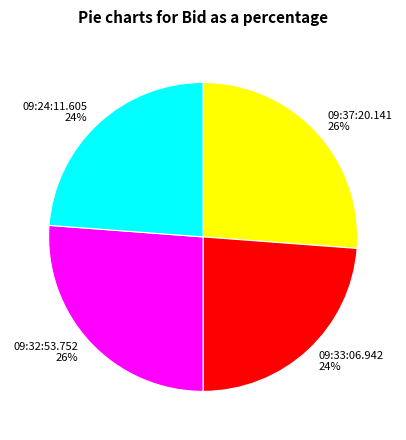

To the nearest percent, what percentage of the pie is 09:33:06.942?

24%